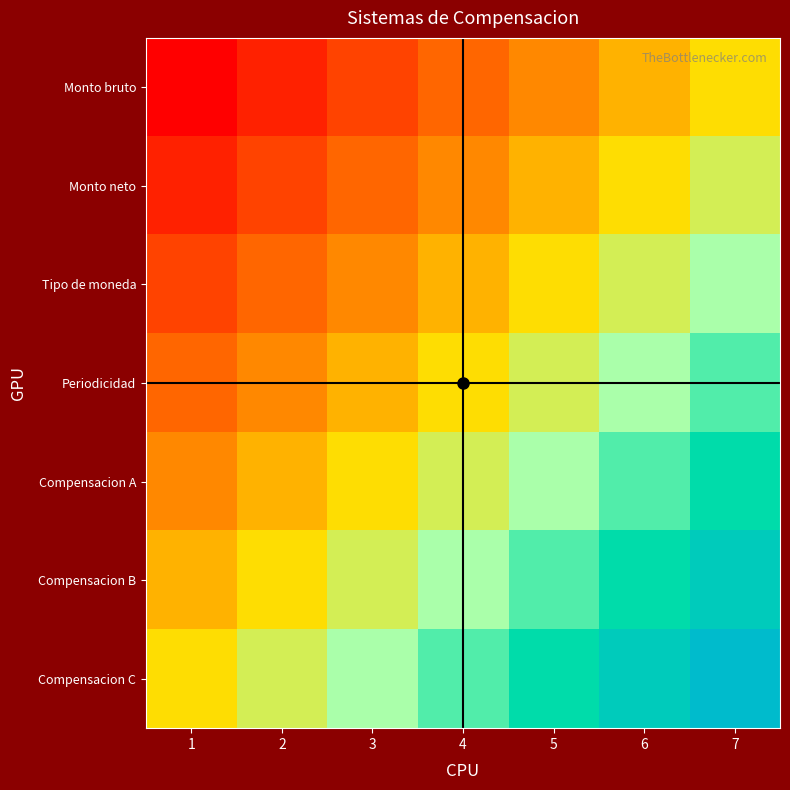

Which category has the highest value across all series?

7